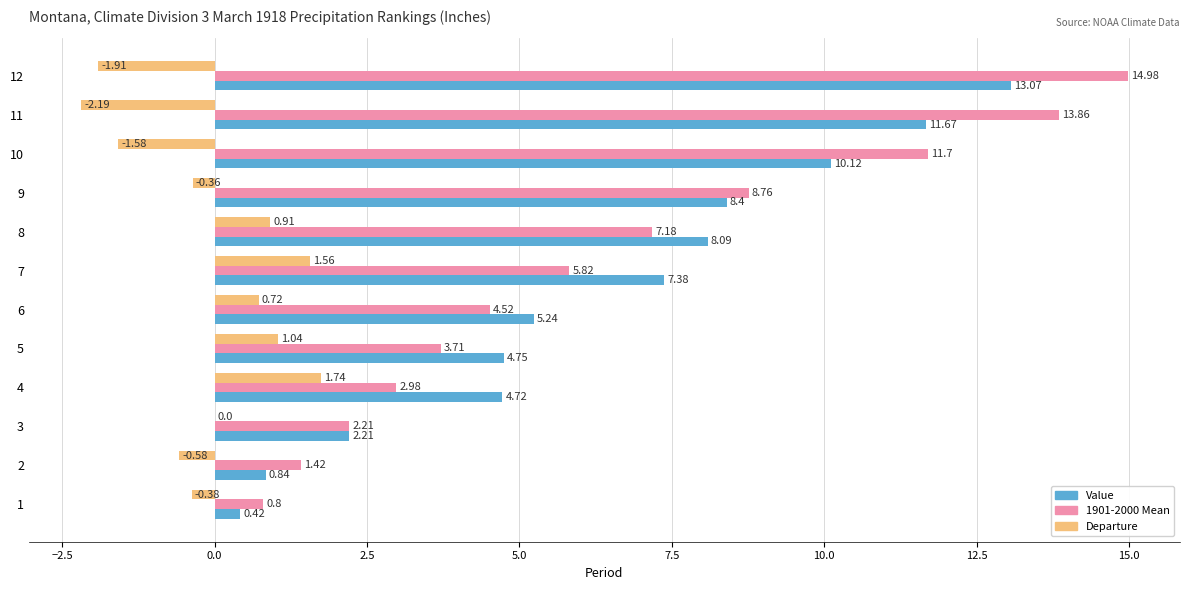

Which series has the largest total across all categories?

1901-2000 Mean